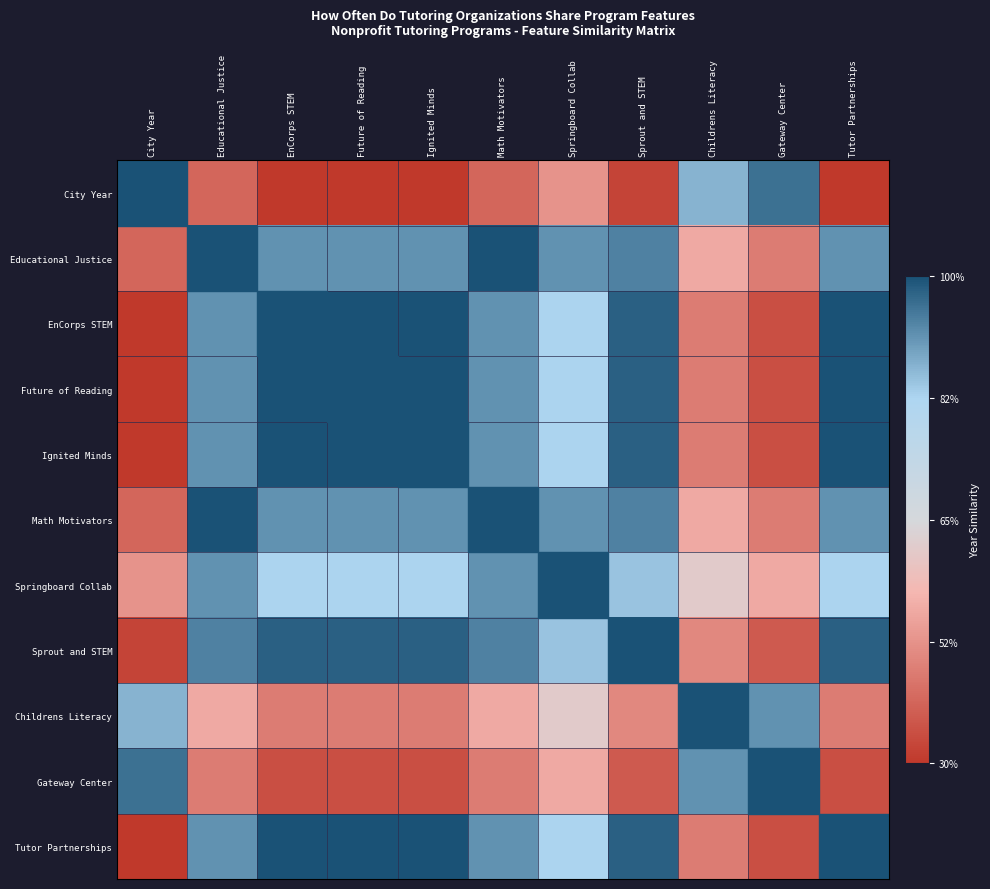

At which category is the sum across all series the highest?

Educational Justice